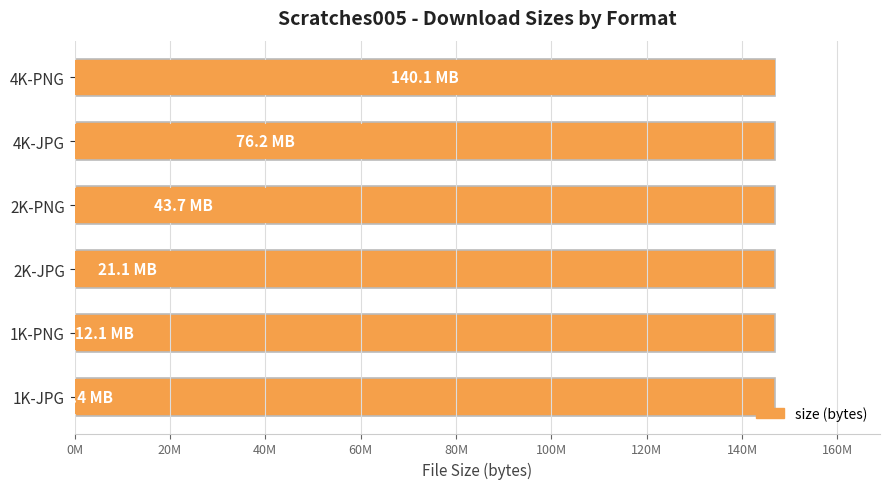

What position from the left is 2K-PNG?

4